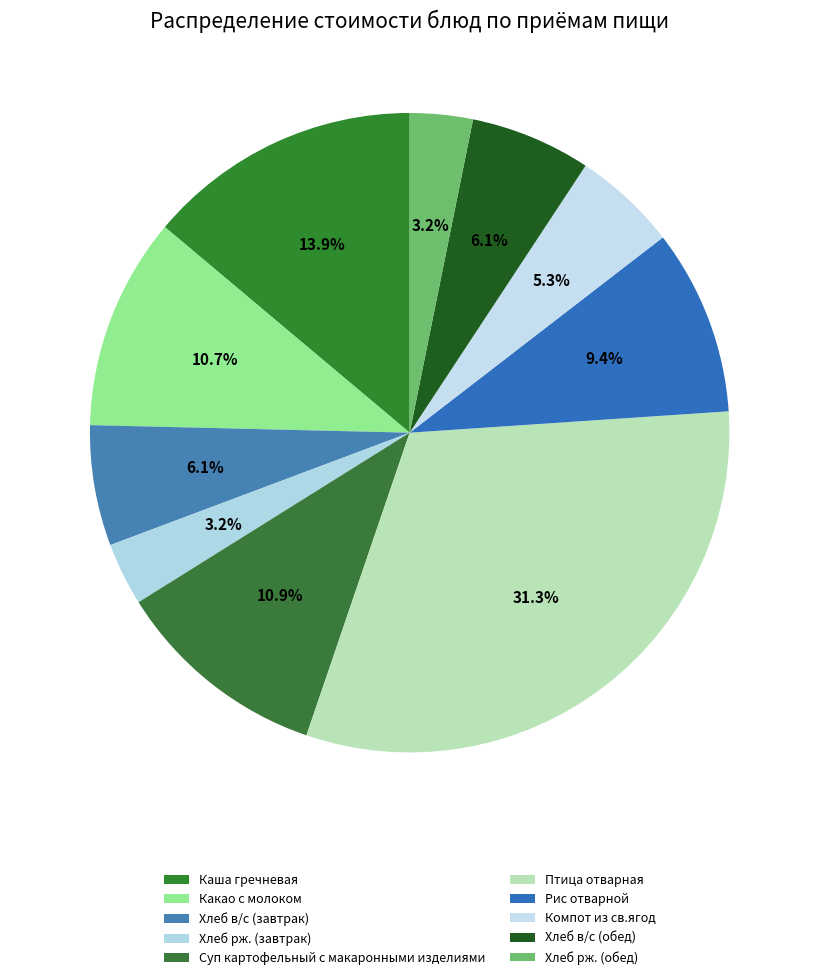

Count the number of slices in the pie.

10